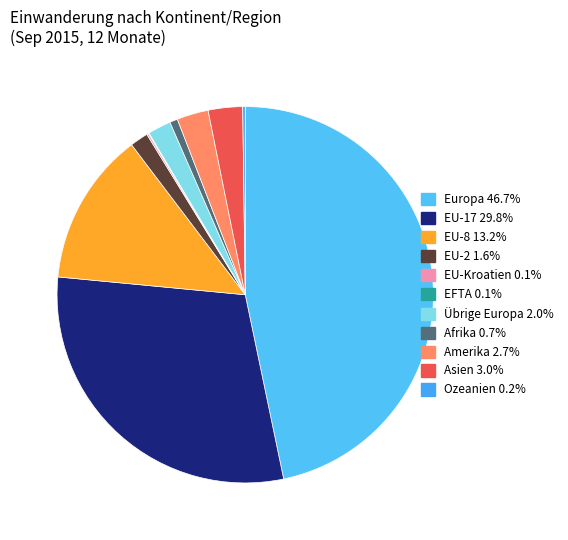

Which slice is the smallest?

EFTA